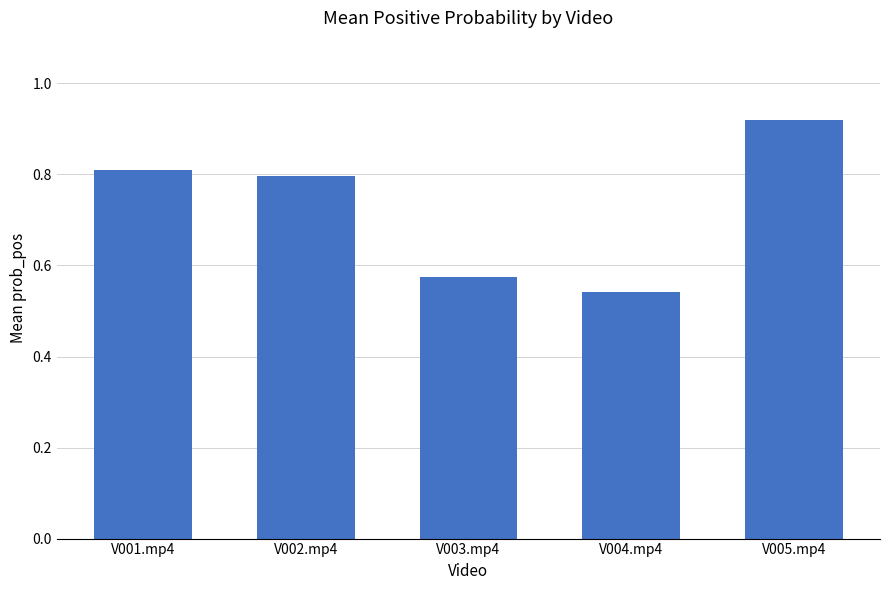

What is the difference between the maximum and second lowest values?

0.3